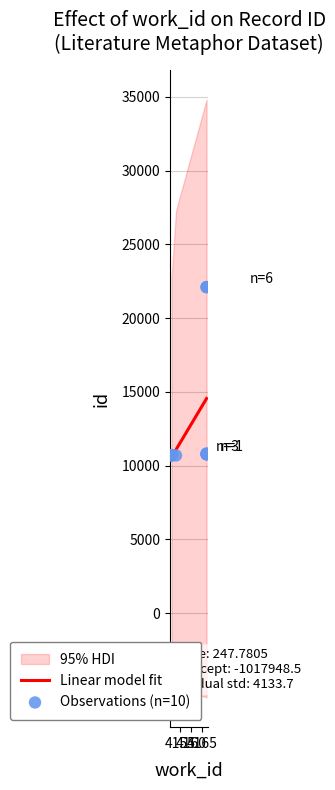

Which has a higher value, 4151 or 4167?

4167